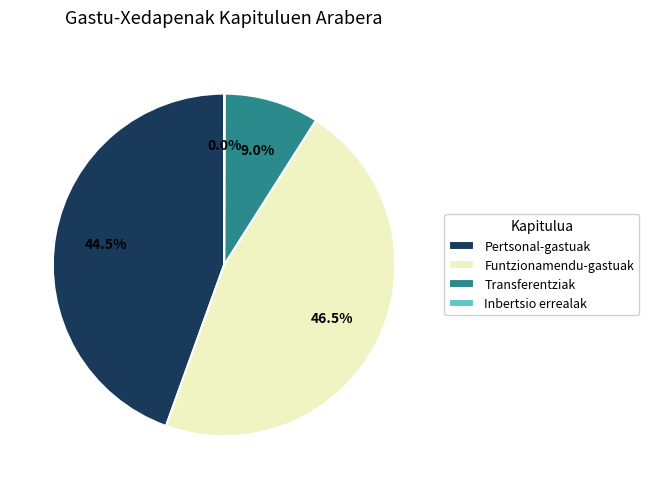

Between Transferentziak and Funtzionamendu-gastuak, which is larger?

Funtzionamendu-gastuak